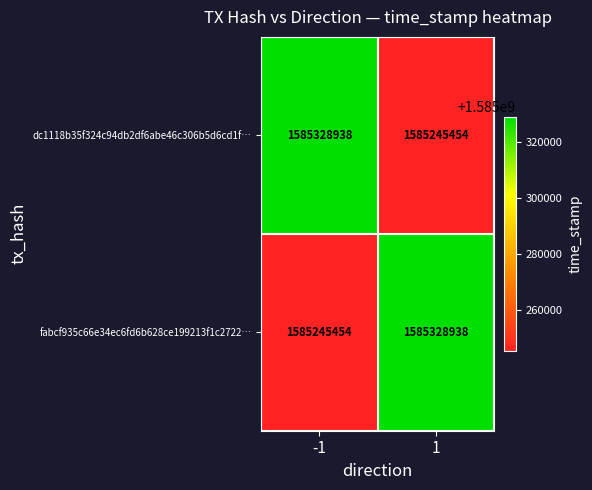

Is it true that fabcf935c66e34ec6fd6b628ce199213f1c2722… equals 677490721 at 1?

False